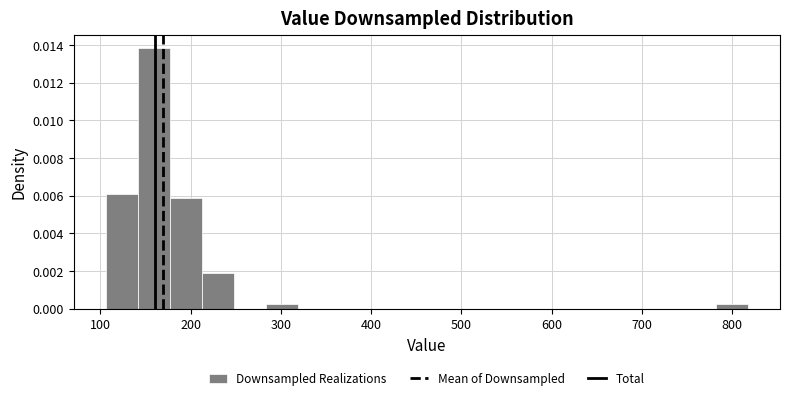

Around what value on the x-axis is the tallest bar? Give the approximate position of its centre, as read against the axis.

160